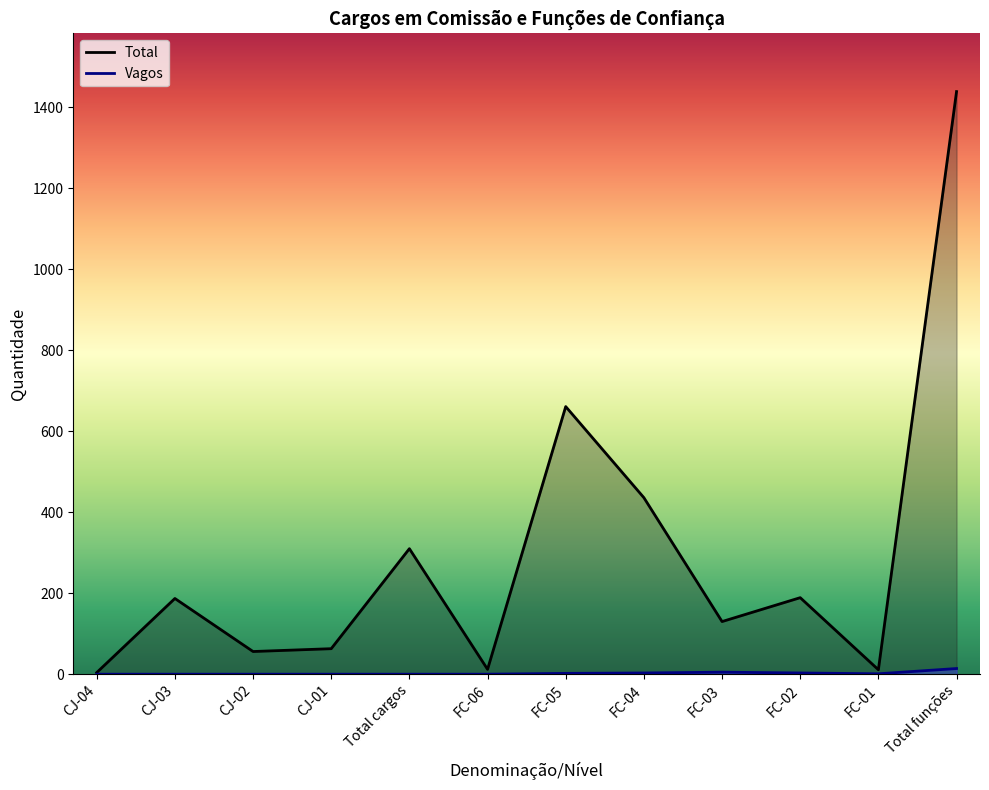

What is the label of the 3rd point from the right?

FC-02